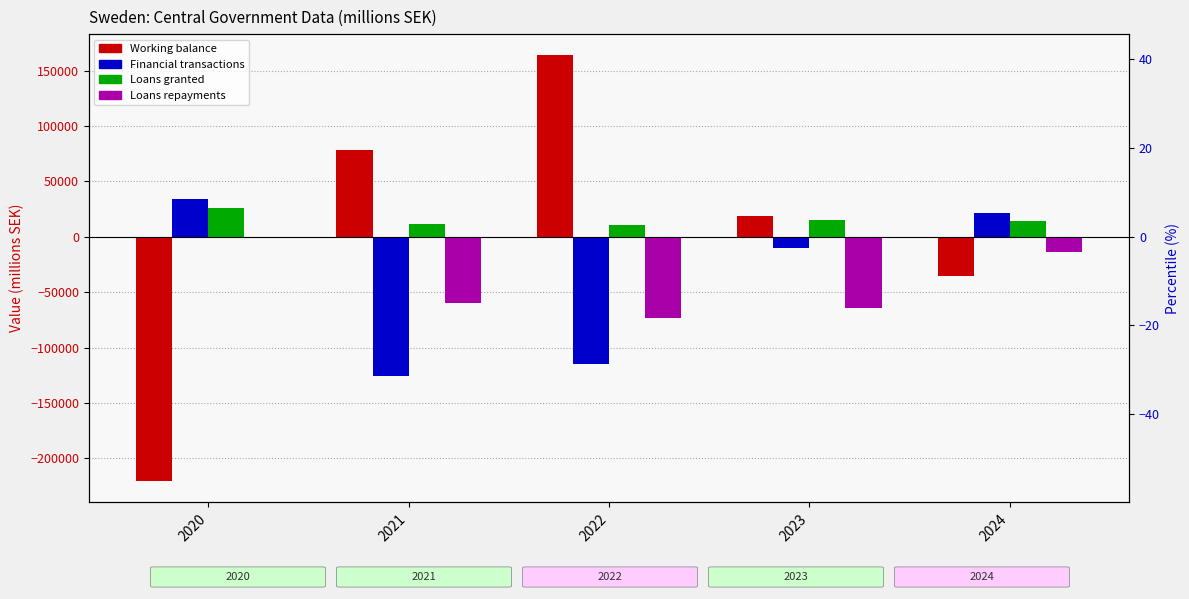

Reading left to right, extract all data points from this chart.

Working balance: 2020=-220594	2021=77850	2022=163630	2023=19064	2024=-35147
Financial transactions: 2020=34061	2021=-125957	2022=-114455	2023=-10344	2024=21723
Loans granted: 2020=26164	2021=11840	2022=10532	2023=14667	2024=14196
Loans repayments: 2020=-869	2021=-59982	2022=-72948	2023=-64567	2024=-14232